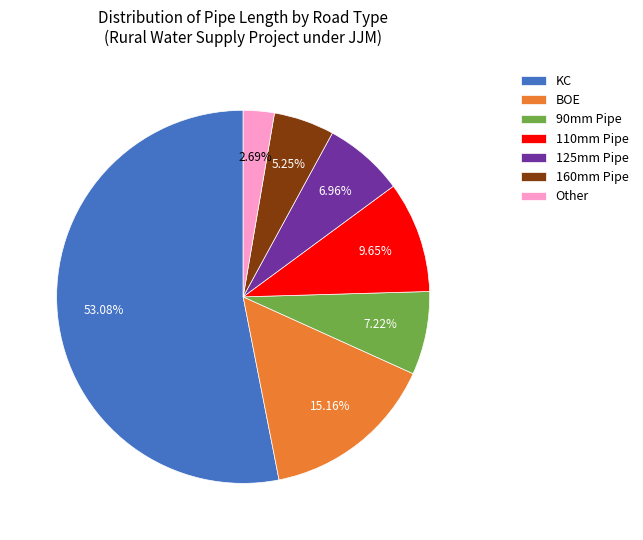

True or false: BOE accounts for 20% of the total.

False